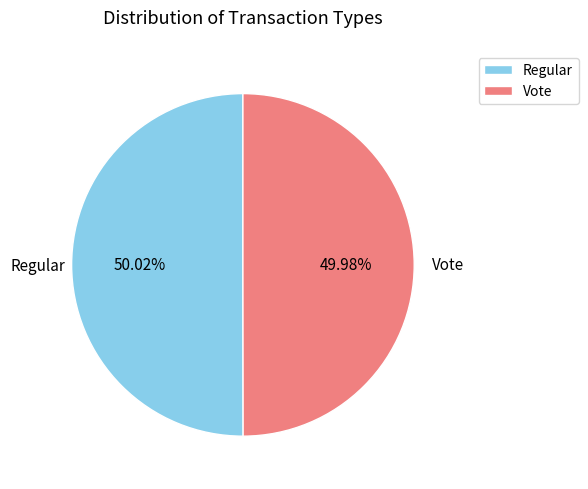

Combined, do Vote and Regular account for over 50%?

Yes